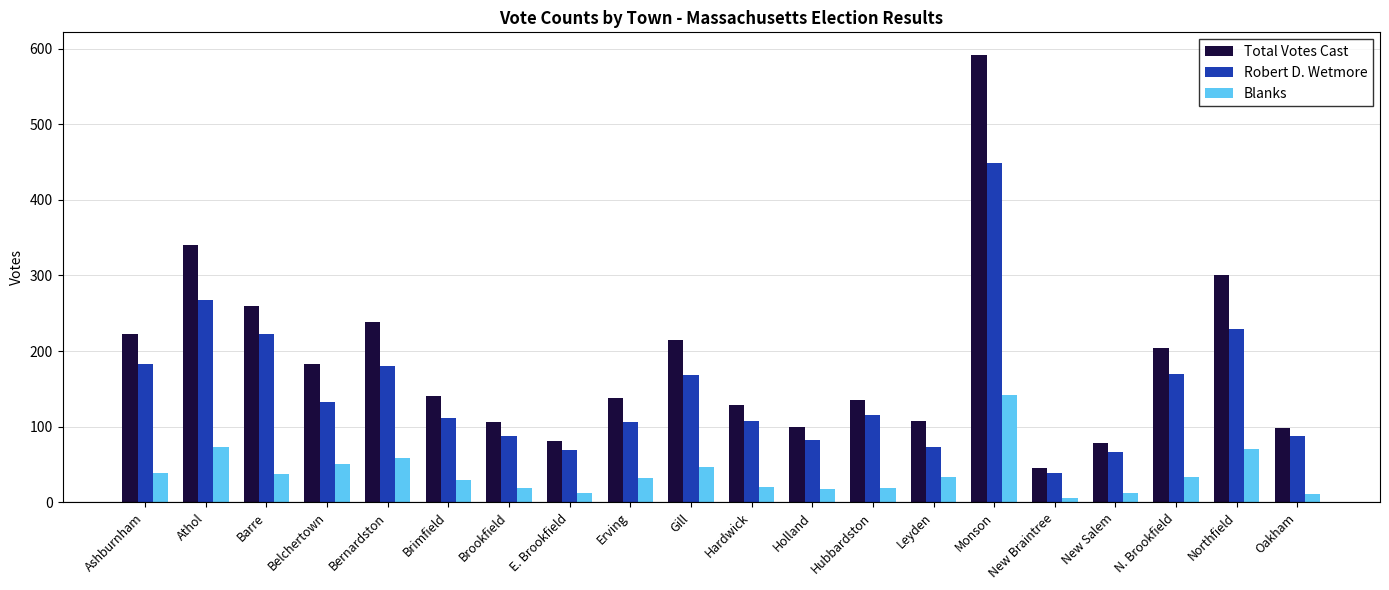

Which series has the largest range (max minus min)?

Total Votes Cast